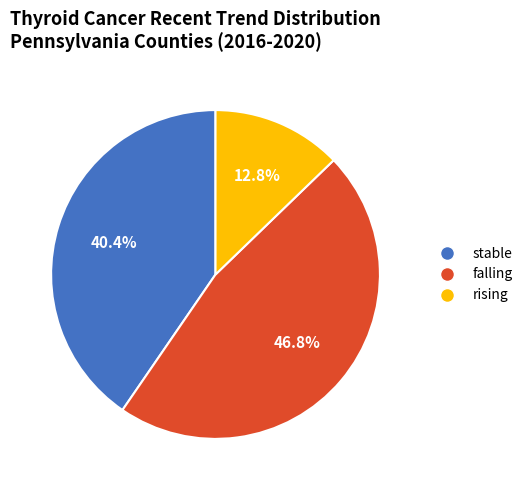

Count the number of slices in the pie.

3